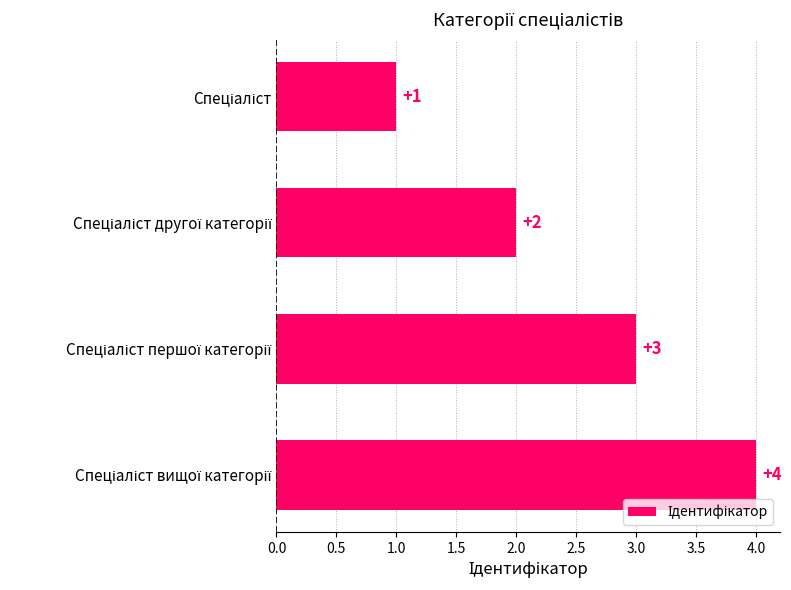

How many values are between 2 and 4?

3